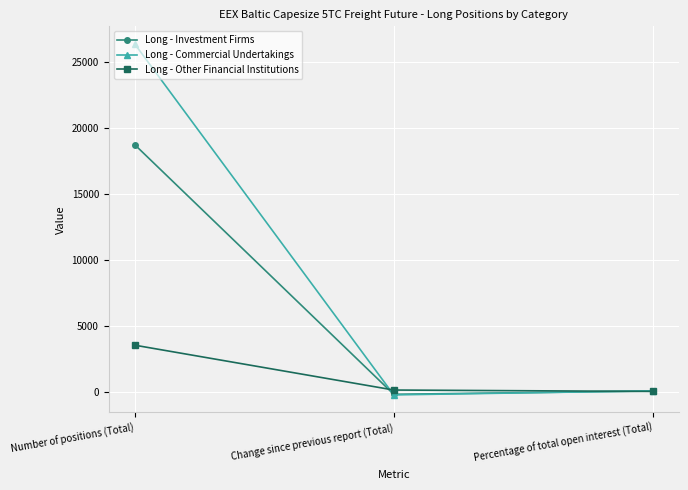

Which series has the largest range (max minus min)?

Long - Commercial Undertakings